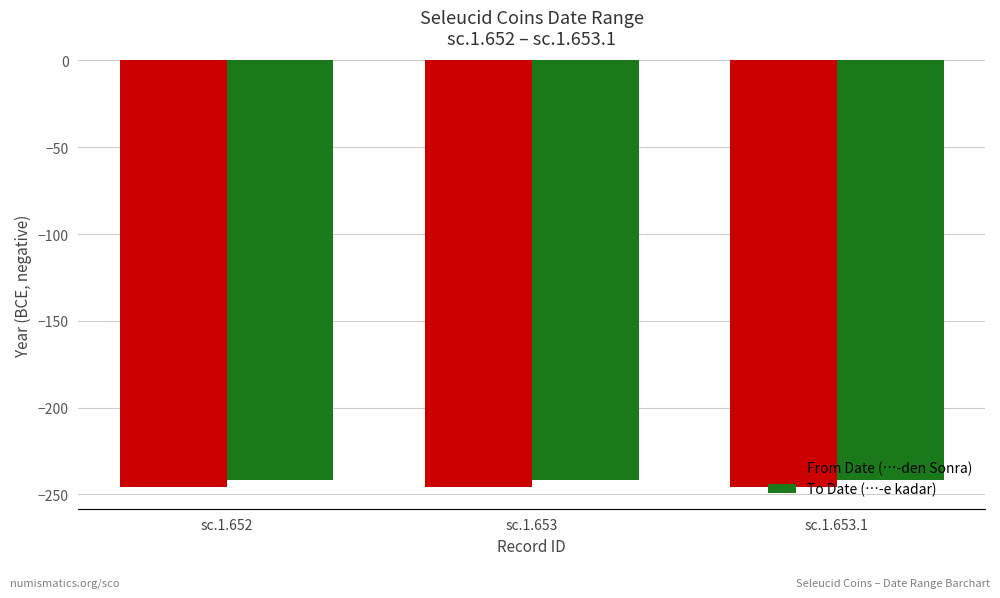

What is the minimum value shown in the chart?

-246